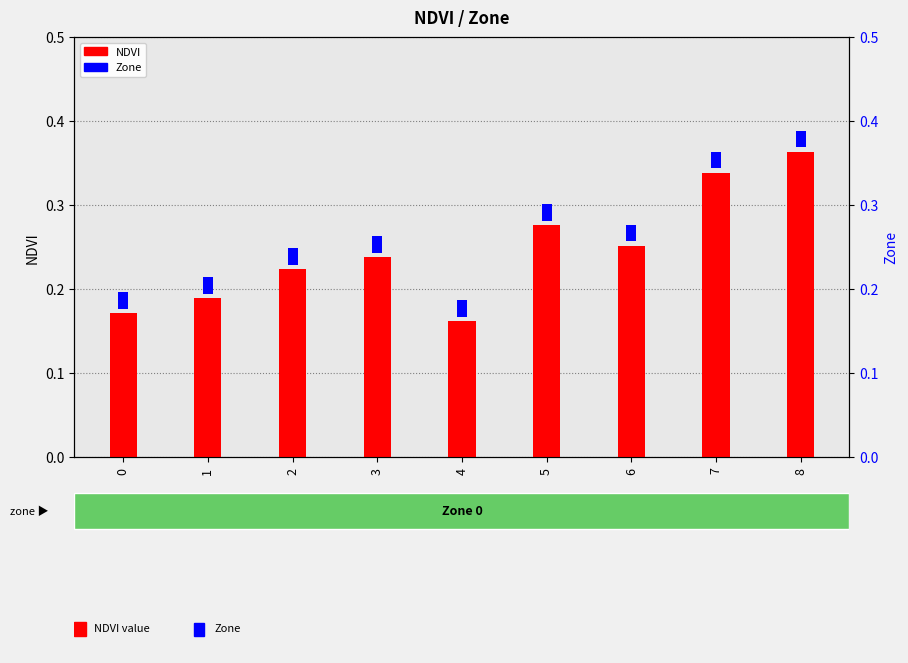

The value of Zone at 6 is 0.0. True or false?

True